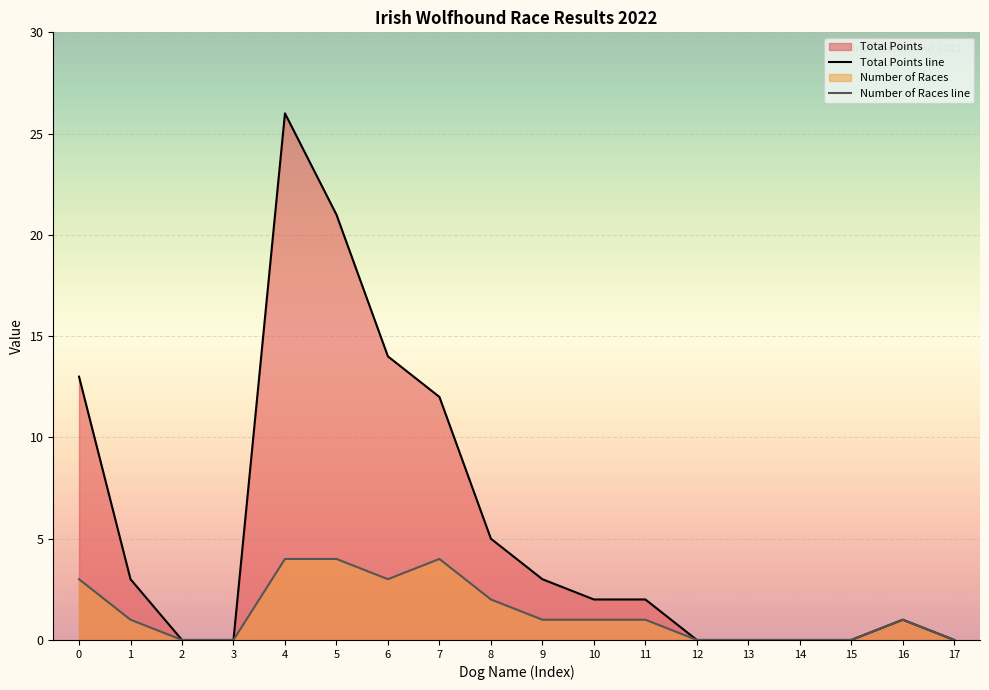

At which category does the chart reach its minimum across all series?

2